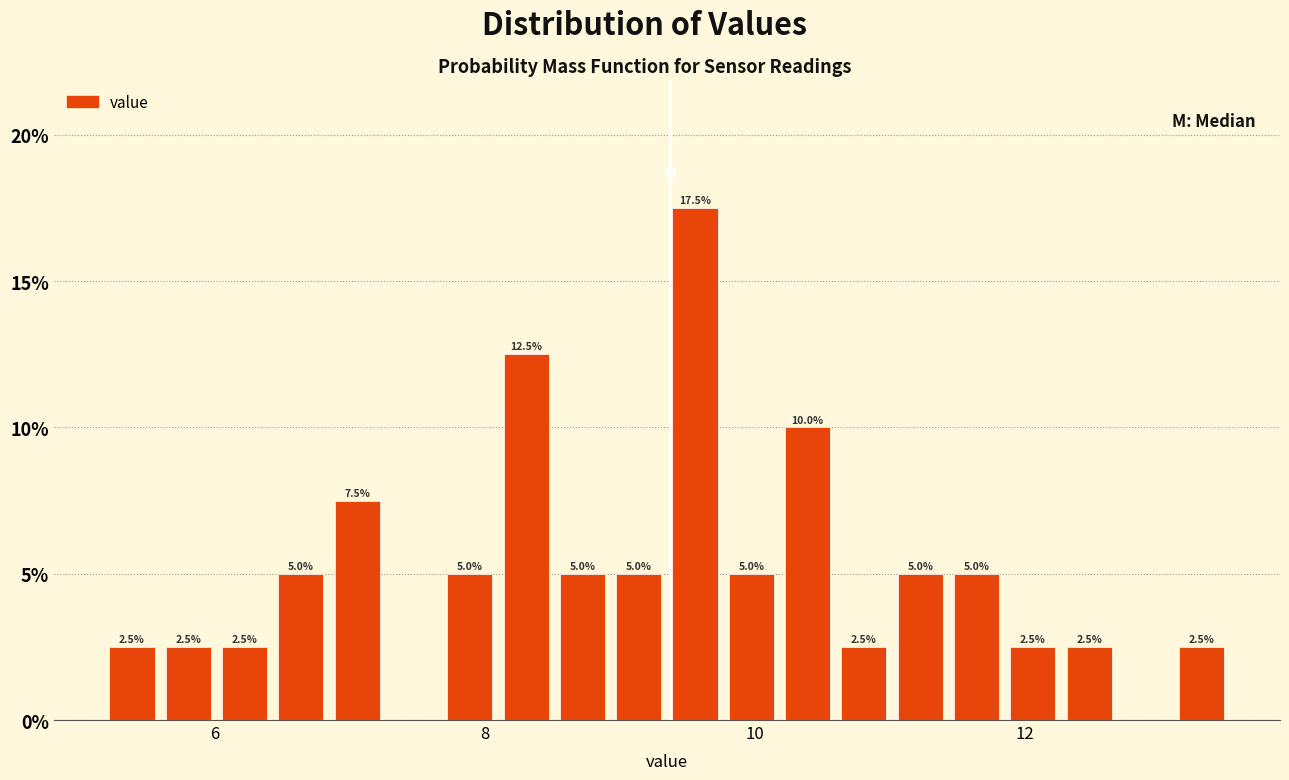

Read against the x-axis, roughly where is the centre of the tallest bar?

9.6